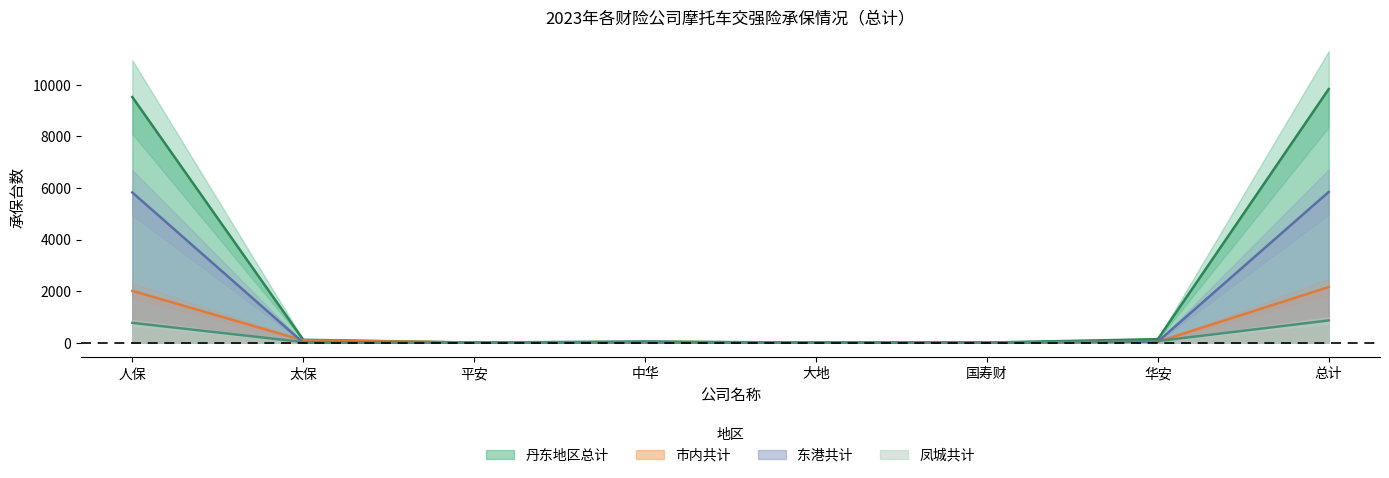

How many lines are shown in the chart?

4